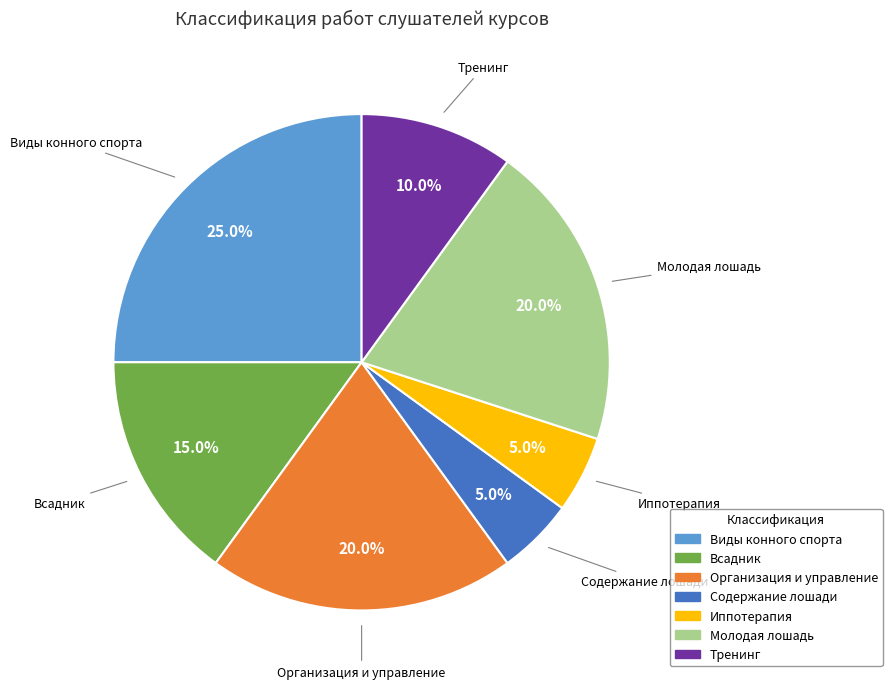

Is it true that Организация и управление is 20% of the pie?

True